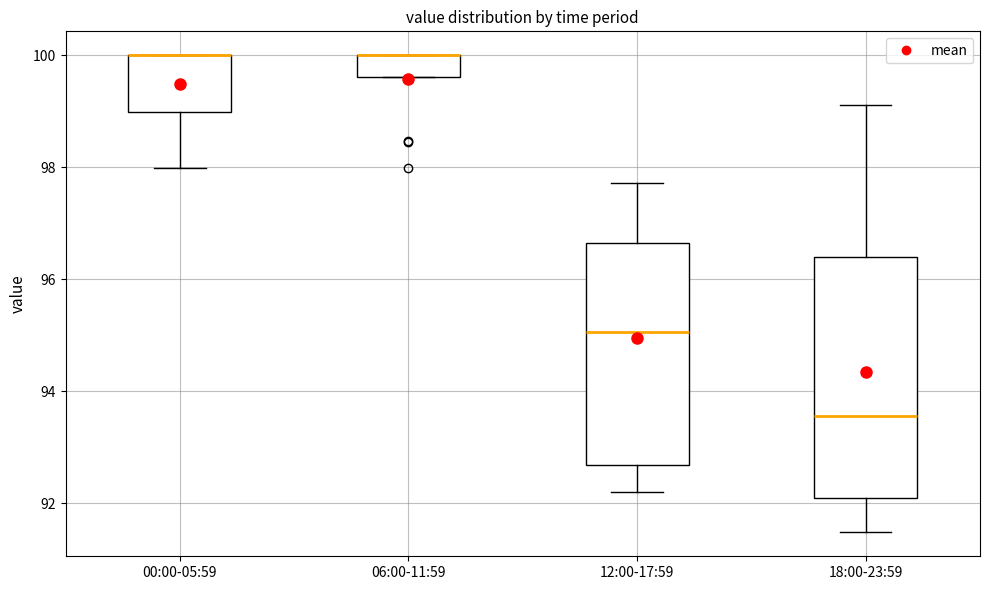

Which box is the tallest, from its lower edge to its upper edge?

18:00-23:59